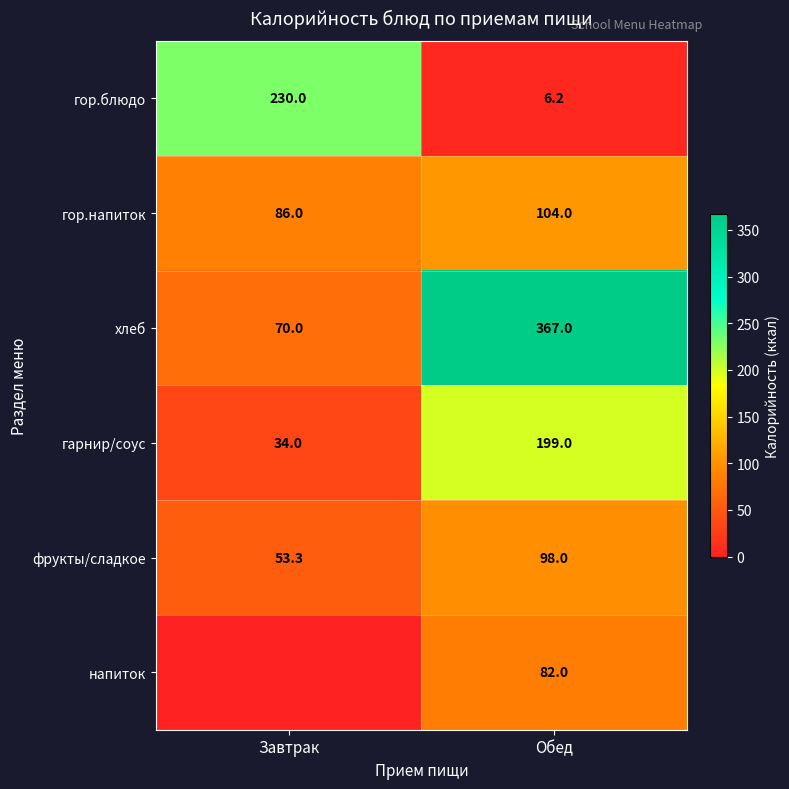

Rank the categories by фрукты/сладкое value from lowest to highest.

Завтрак, Обед